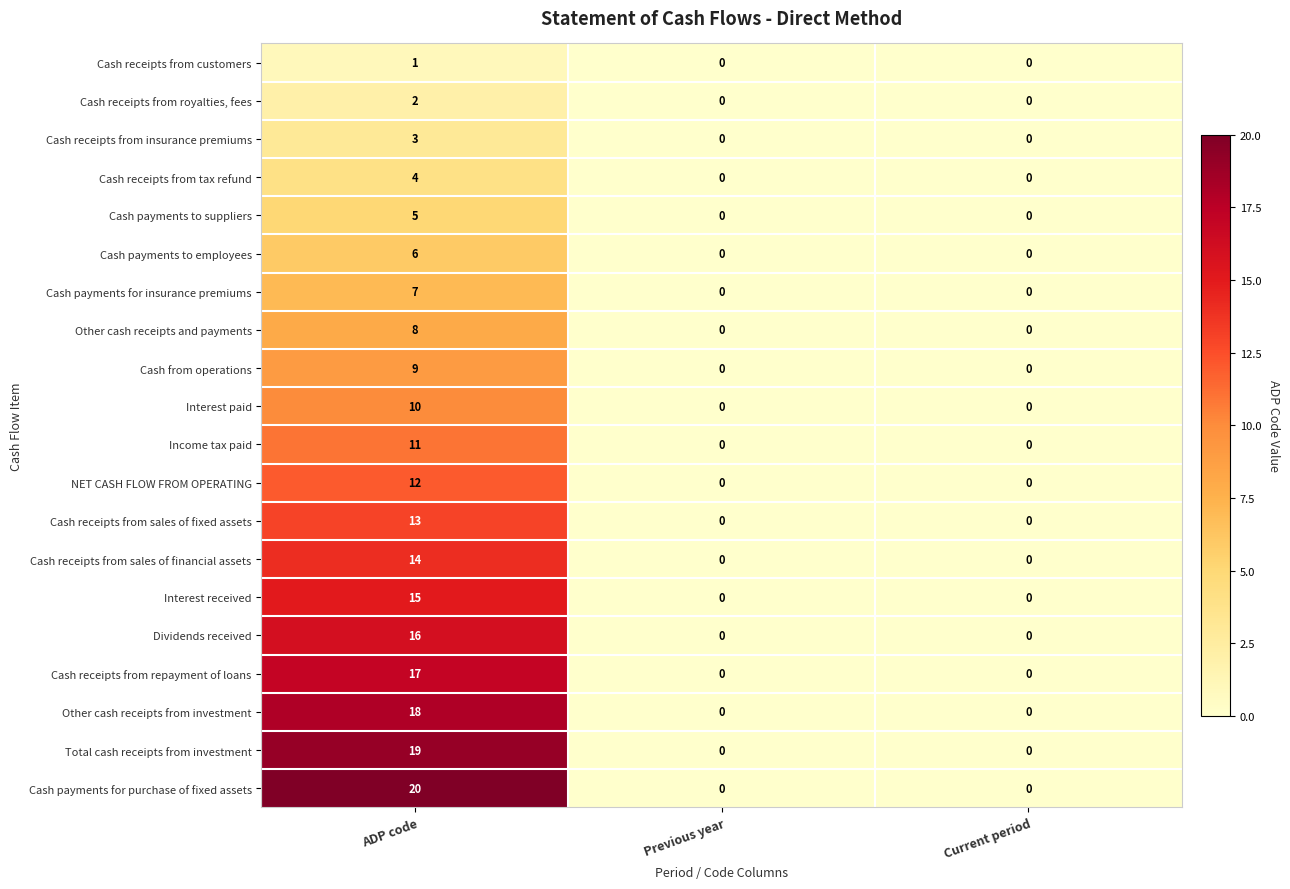

The value of Other cash receipts and payments at ADP code is 8. True or false?

True